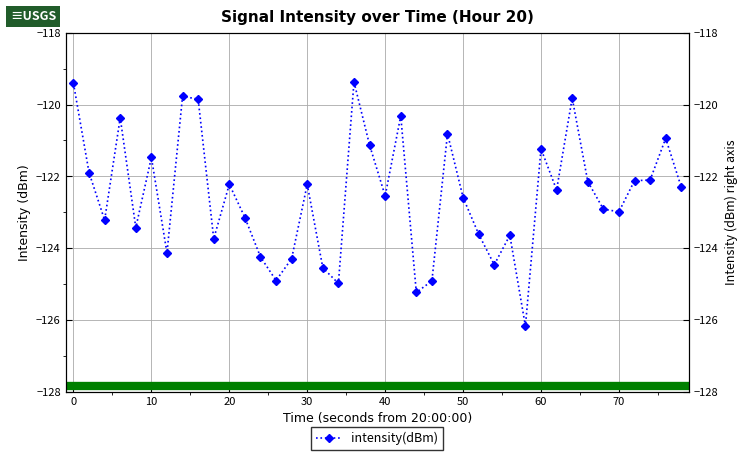

What is the difference between the maximum and minimum values?

6.8